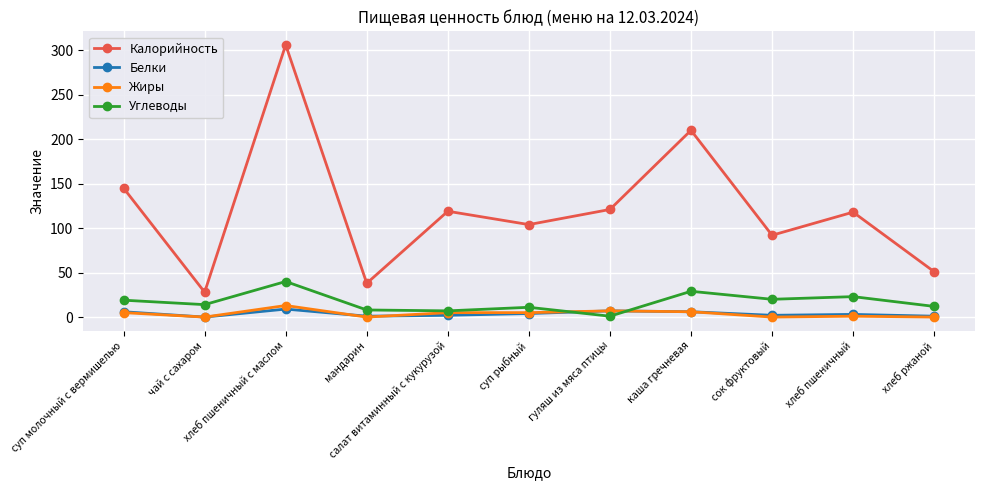

Which series has the largest total across all categories?

Калорийность